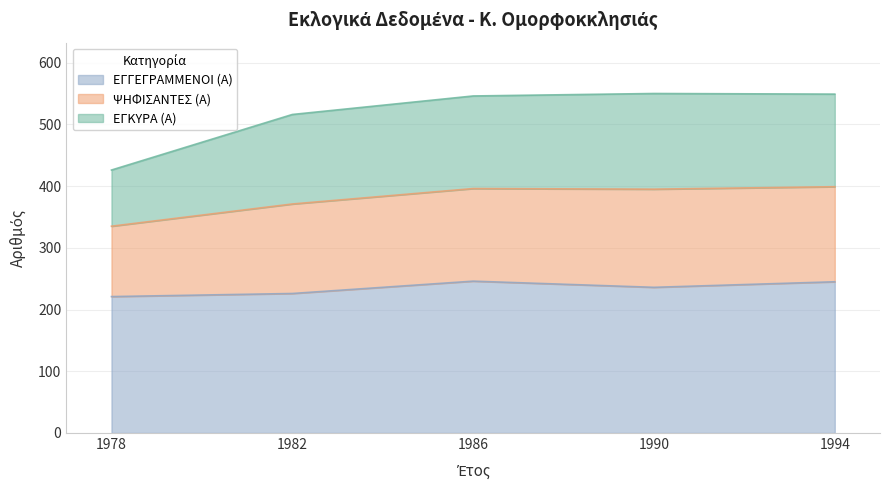

Rank the categories by ΨΗΦΙΣΑΝΤΕΣ (Α) value from highest to lowest.

1990, 1994, 1986, 1982, 1978